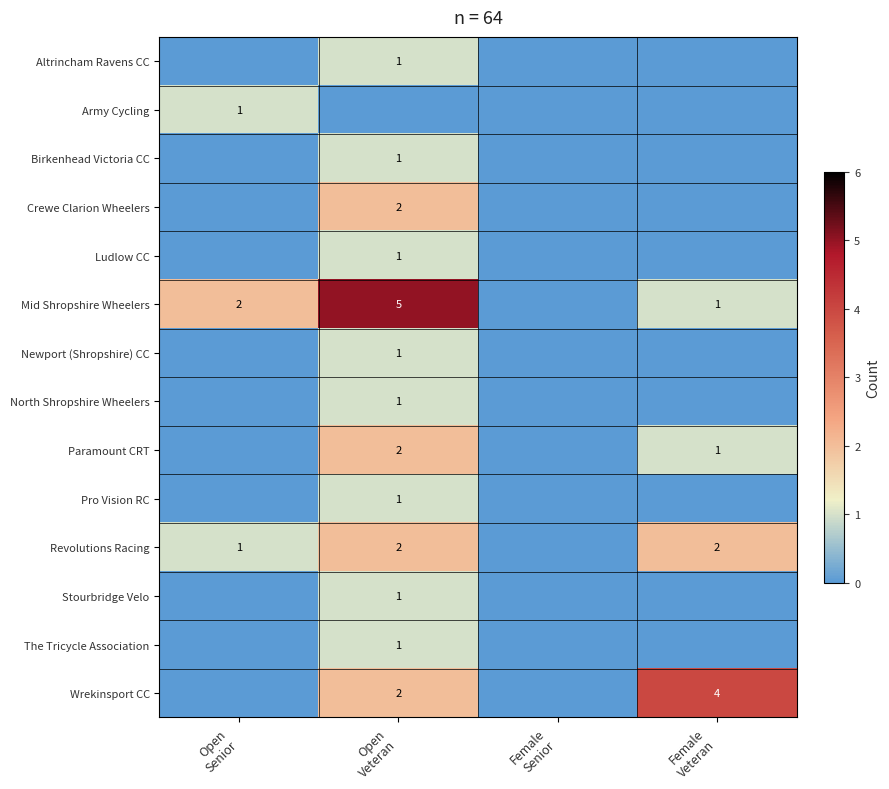

Which category has the highest value in the Pro Vision RC series?

Open Veteran